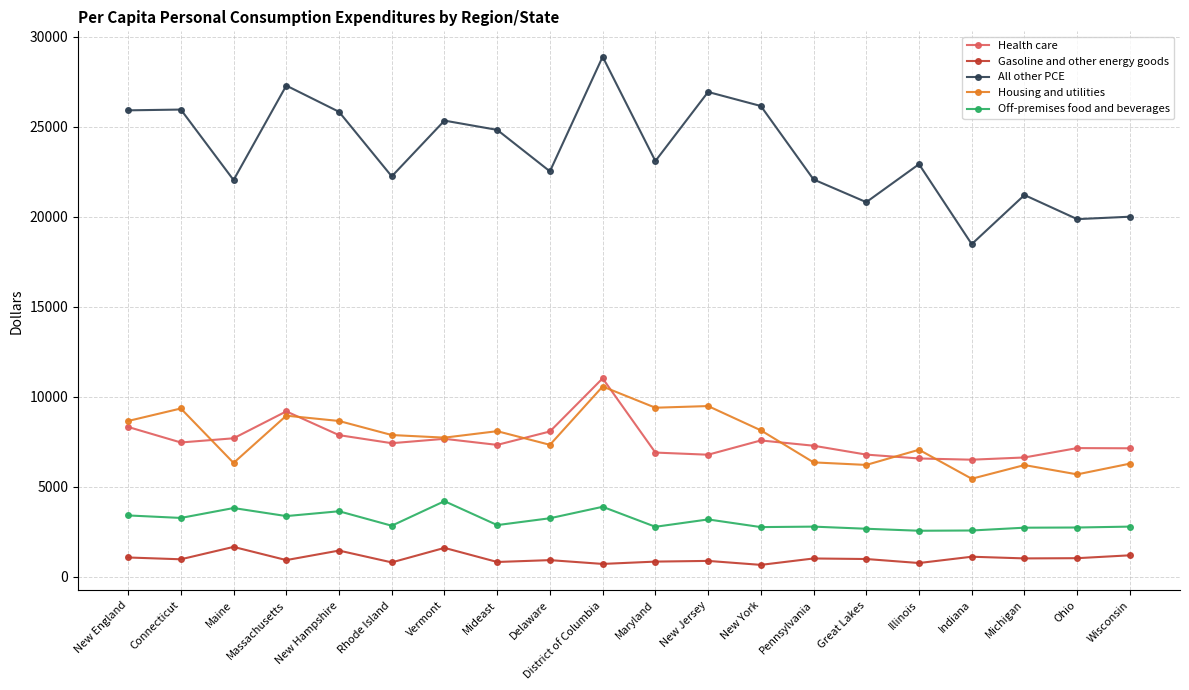

How many categories are shown in the chart?

20